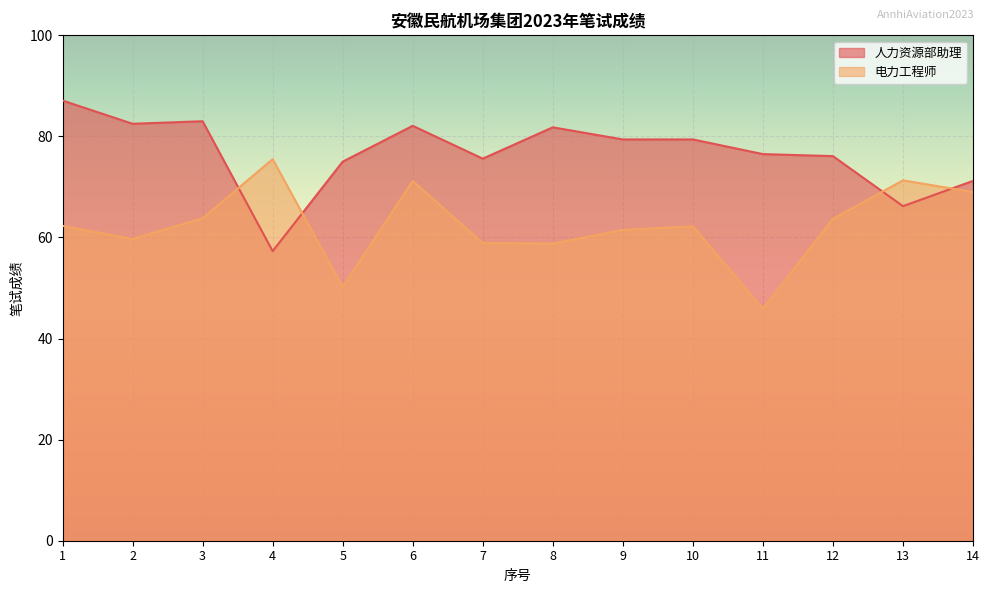

What is the maximum value shown in the chart?

87.1